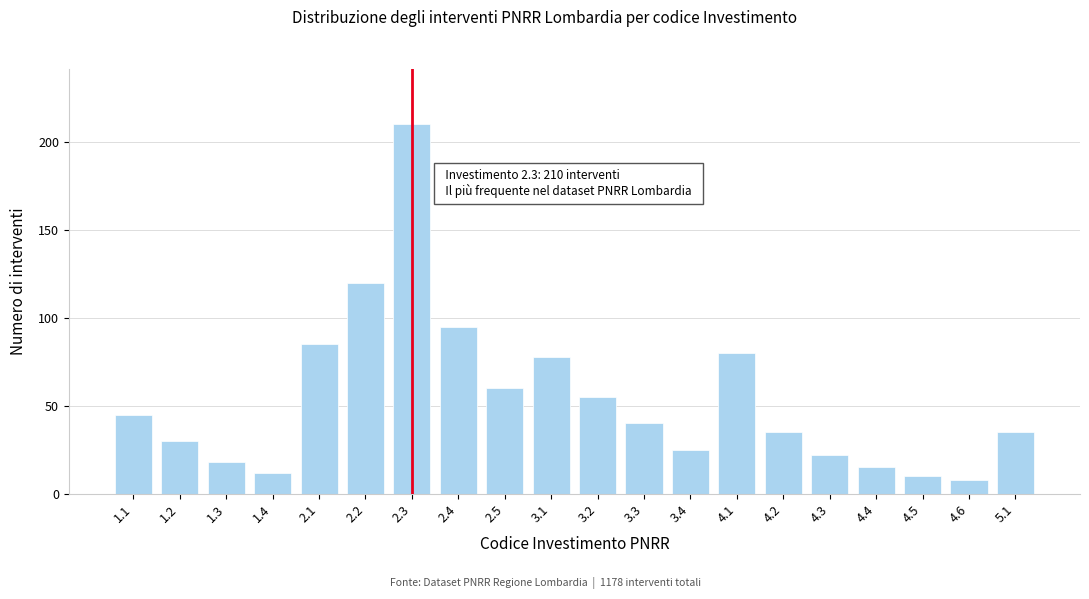

Reading left to right, transcribe all the data shown in this chart.

45	30	18	12	85	120	210	95	60	78	55	40	25	80	35	22	15	10	8	35